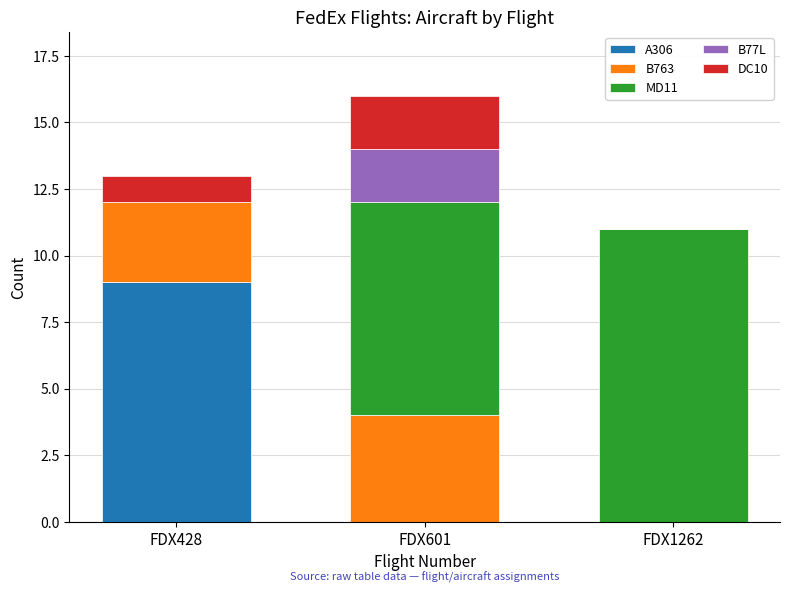

At which category is the sum across all series the highest?

FDX601